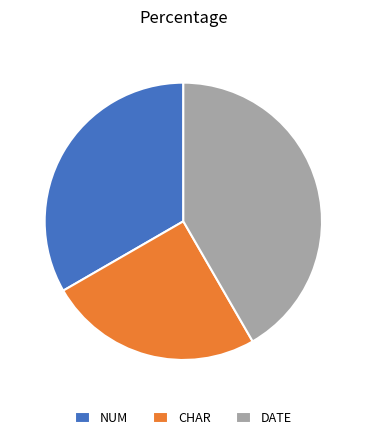

The DATE slice represents 53% of the pie. True or false?

False